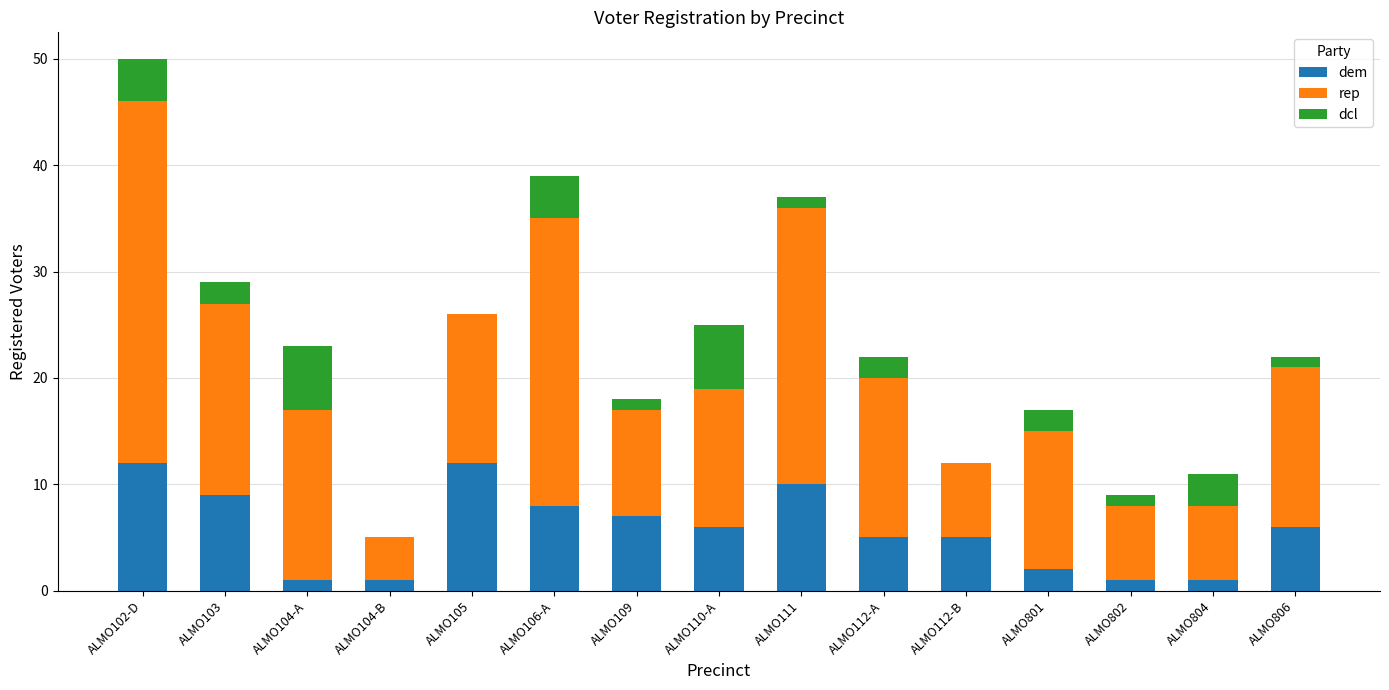

At which category is the sum across all series the highest?

ALMO102-D